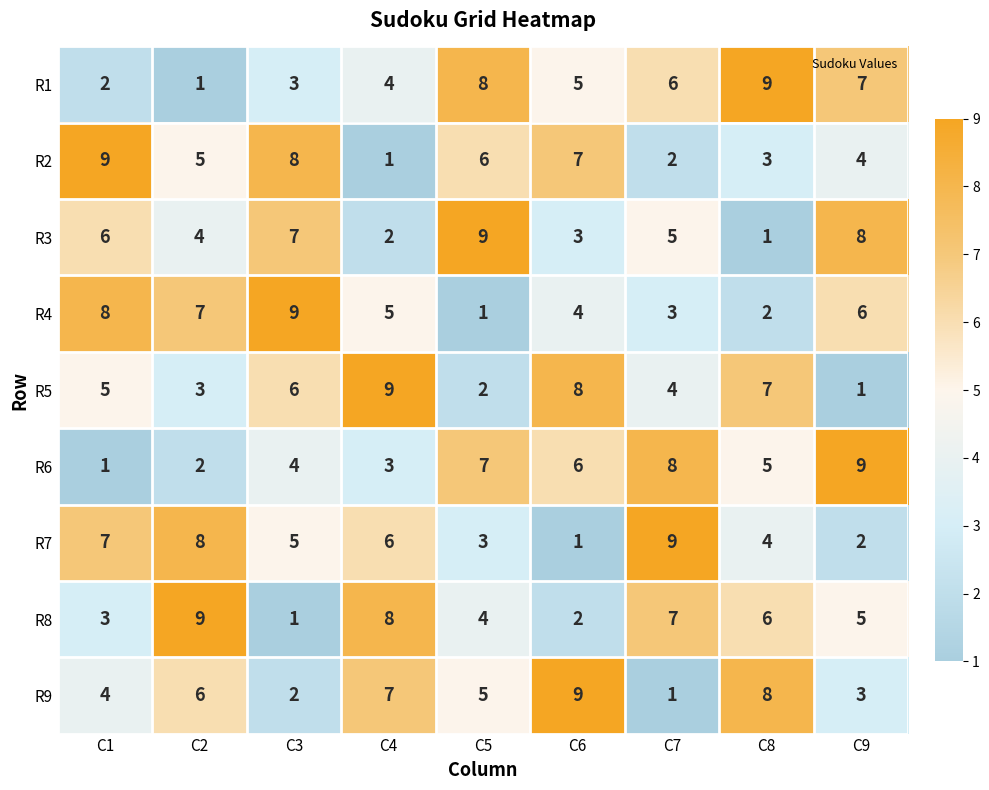

What is the maximum value for R6?

9